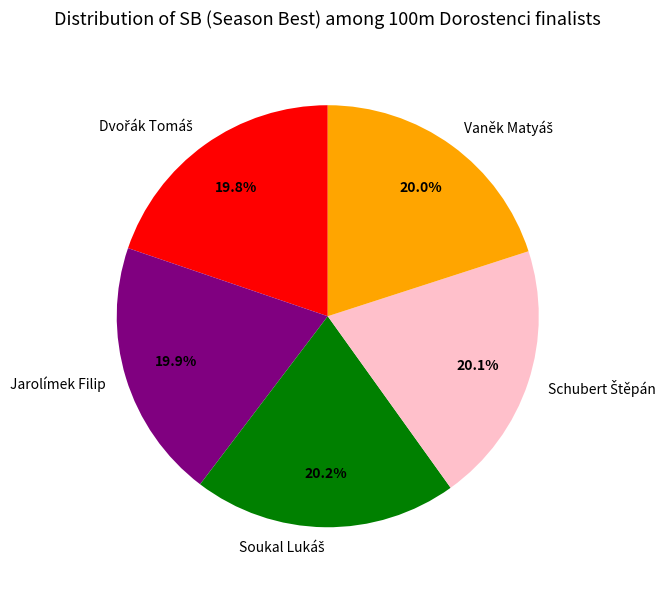

Does any single category account for the majority?

No